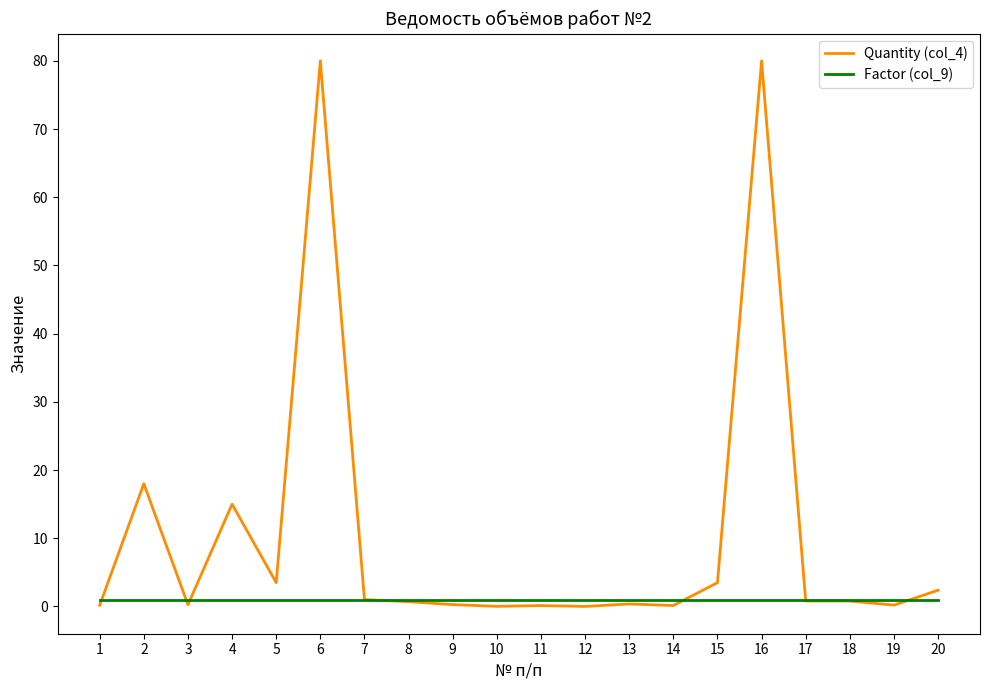

At how many categories does at least one series exceed 8?

4